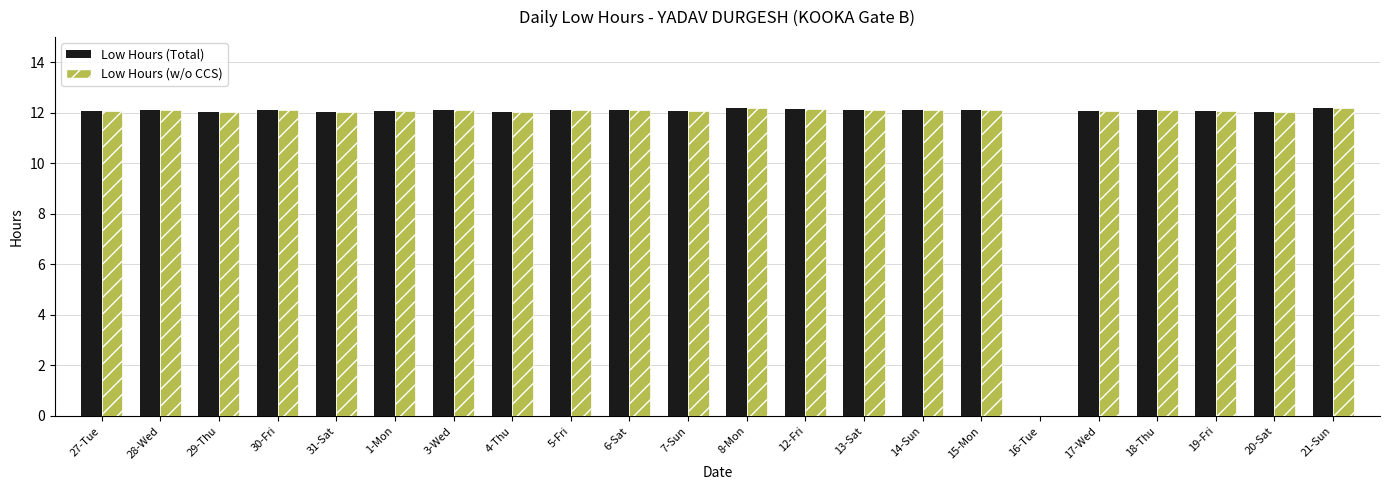

The Low Hours (Total) series shows 19.9 at 5-Fri. True or false?

False